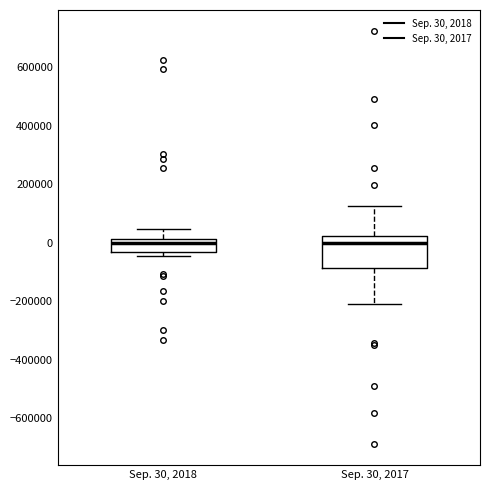

Where is the upper edge of the box for Sep. 30, 2018 on the y-axis? The values are not printed on the chart, so give them approximately, as read against the axis.

20000